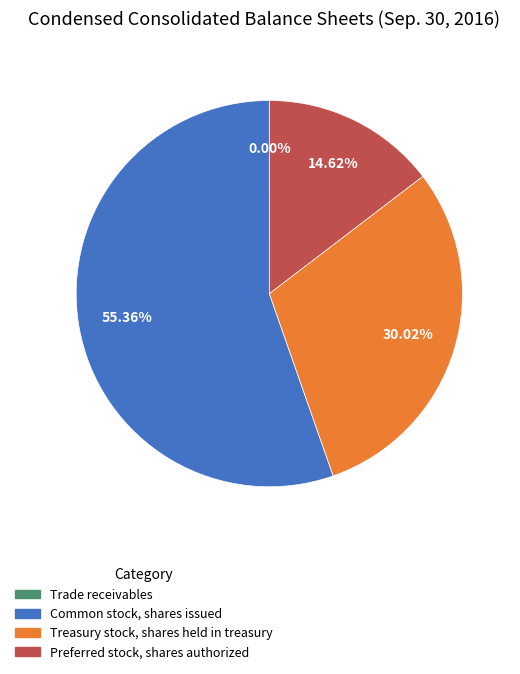

What is the majority slice?

Common stock, shares issued